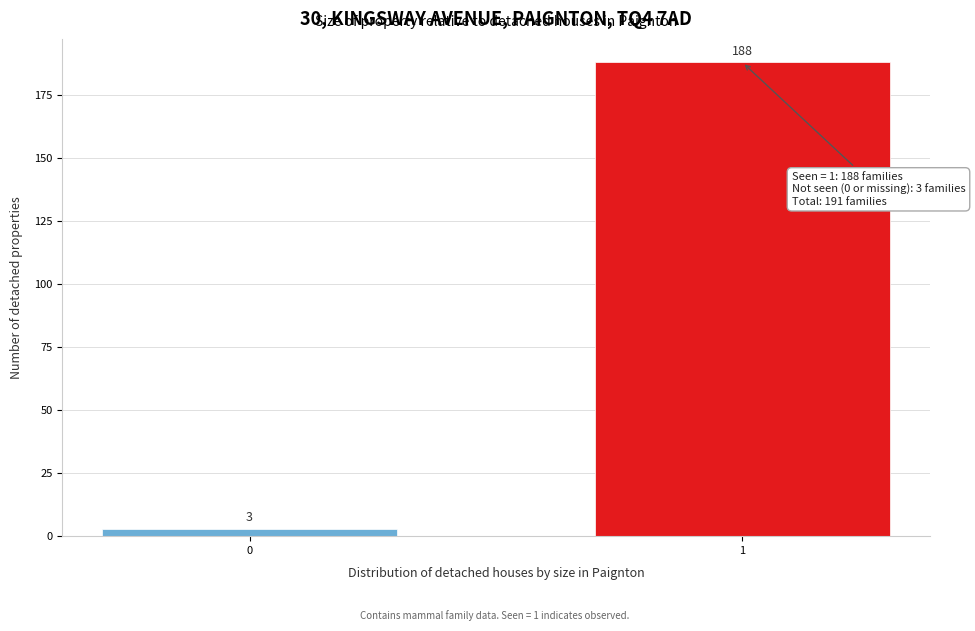

Reading left to right, extract all data points from this chart.

0=3	1=188